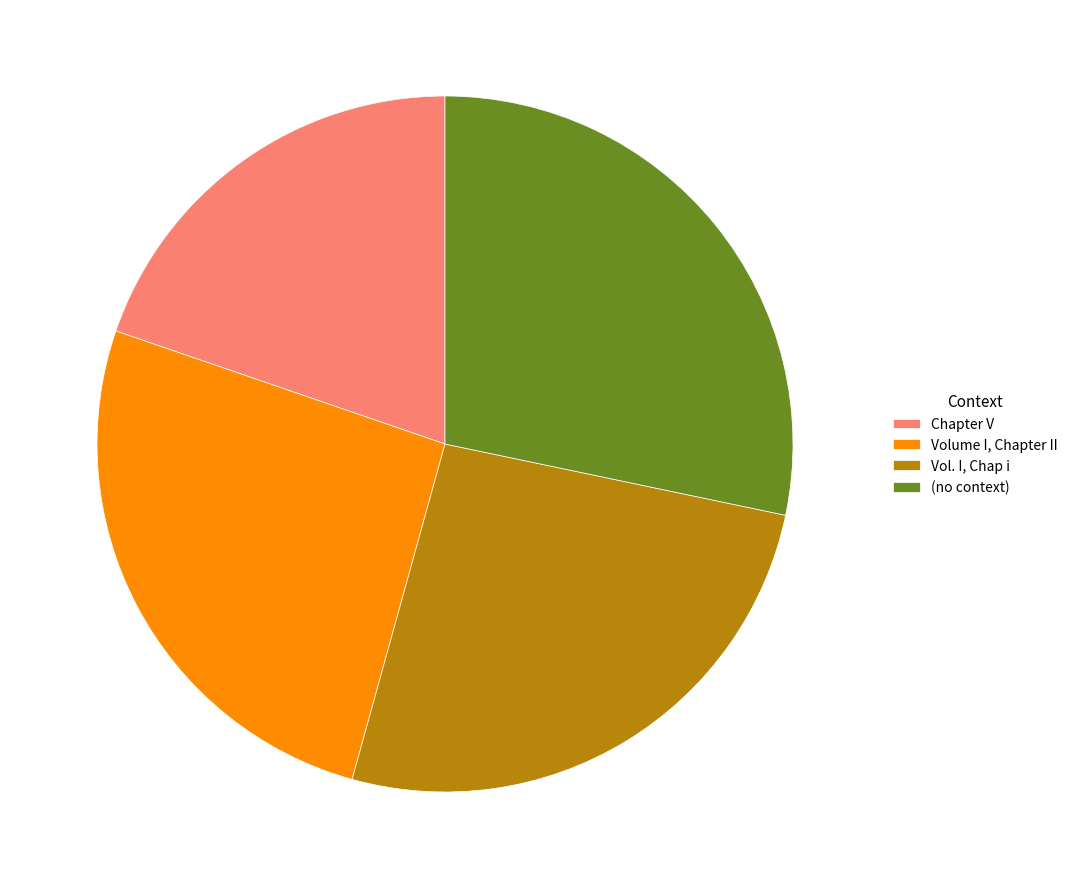

Which slice is the smallest?

Chapter V